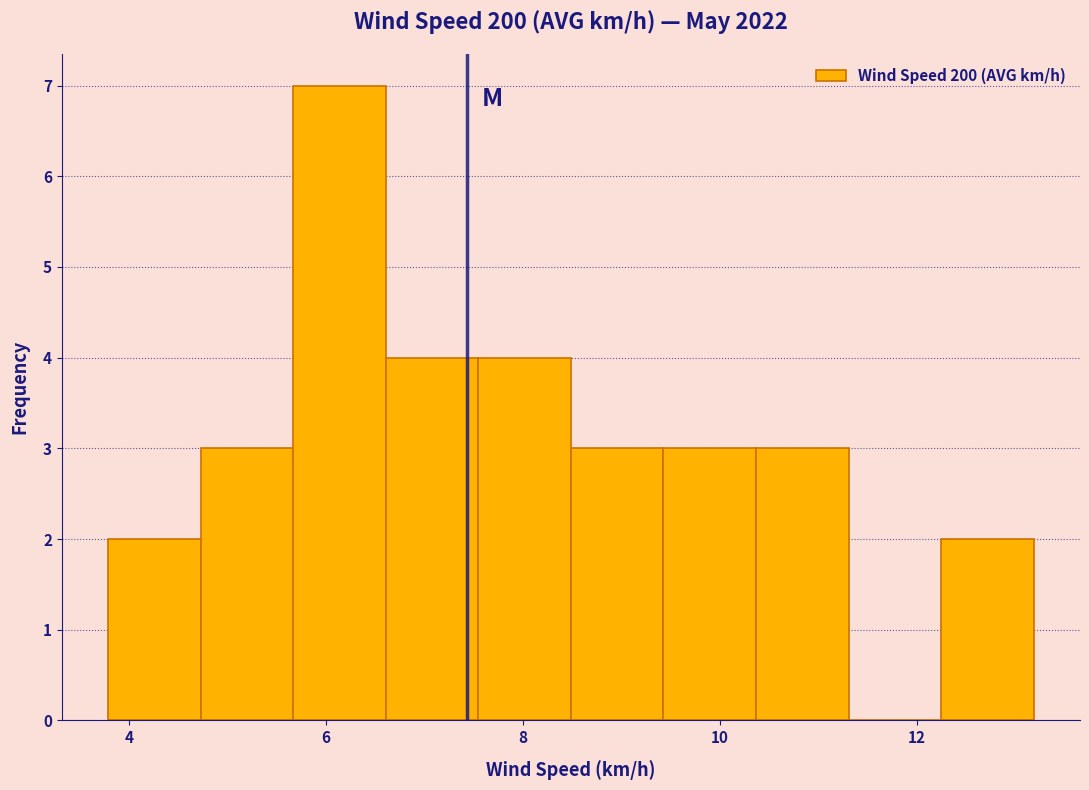

Reading left to right, transcribe this chart: for each bar, give the range it covers on the x-axis and its height. Neither the bar edges nor the heights are printed on the chart, so give them approximately, as read against the axes.

3.8 to 4.8: 2
4.8 to 5.6: 3
5.6 to 6.6: 7
6.6 to 7.6: 4
7.6 to 8.4: 4
8.4 to 9.4: 3
9.4 to 10.4: 3
10.4 to 11.4: 3
11.4 to 12.2: 0
12.2 to 13.2: 2